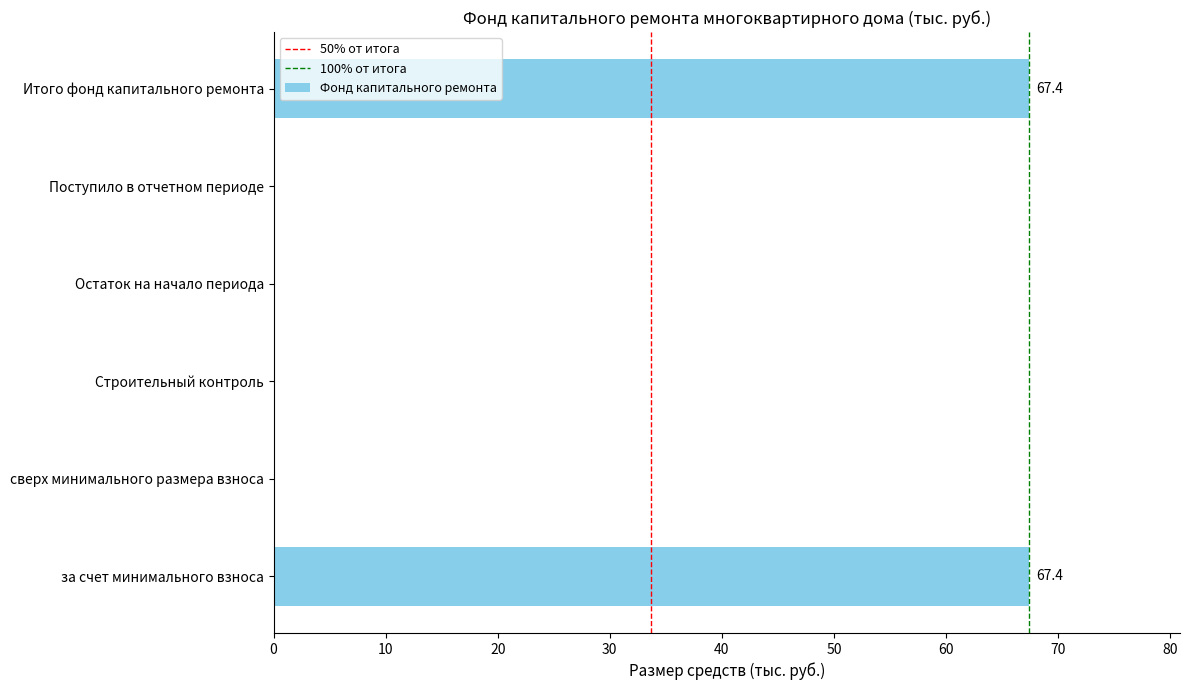

Is it true that the value at Итого фонд капитального ремонта is 67.4?

True